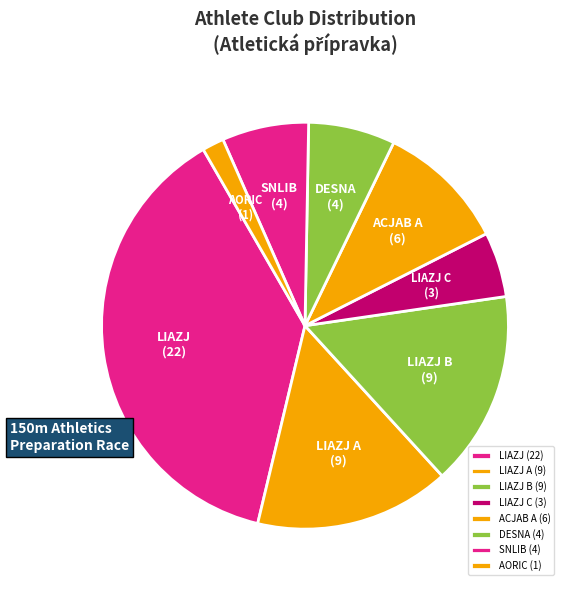

Which category has the smallest portion of the pie?

AORIC